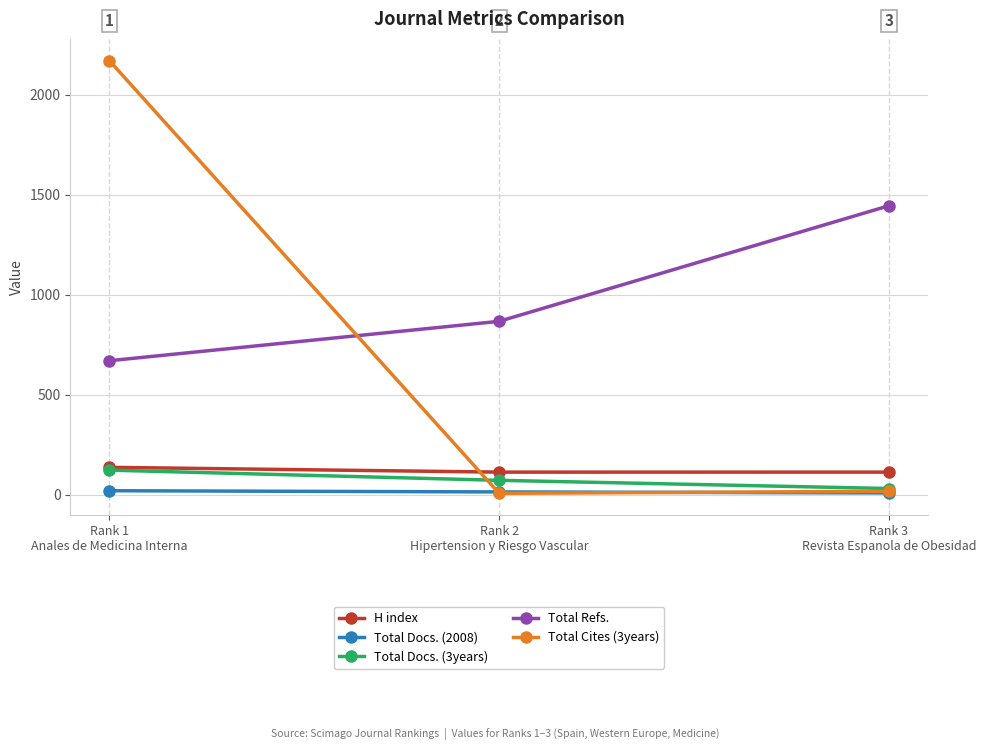

What is the maximum value shown in the chart?

2171